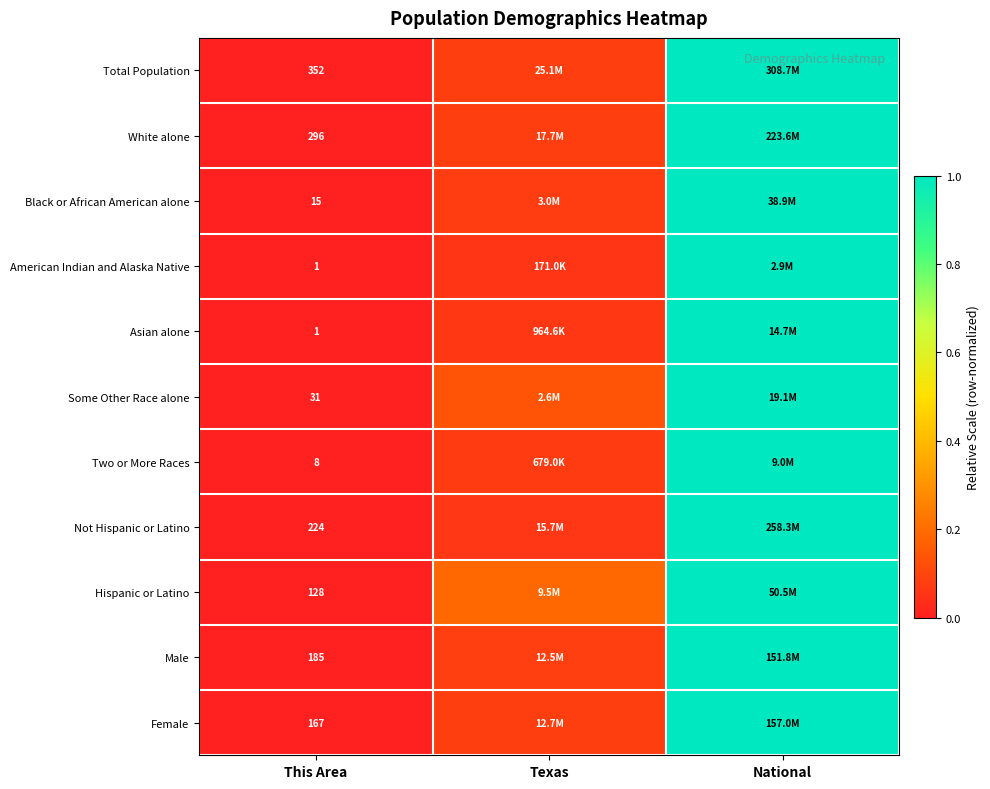

Is the value of Some Other Race alone at This Area greater than the value of Female at This Area?

No